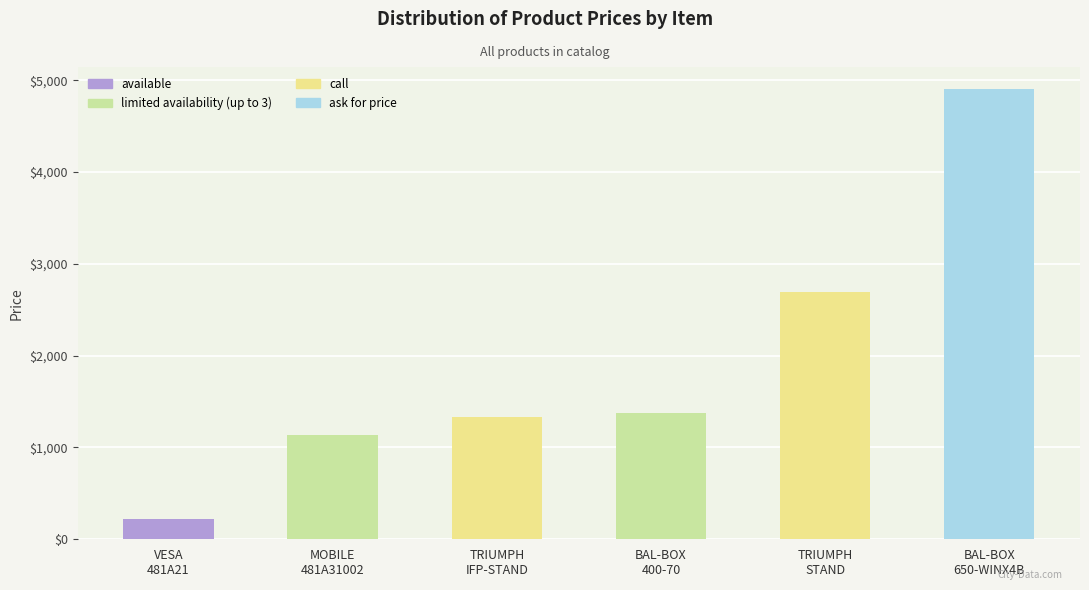

Are the bars grouped side by side (vs. stacked)?

No